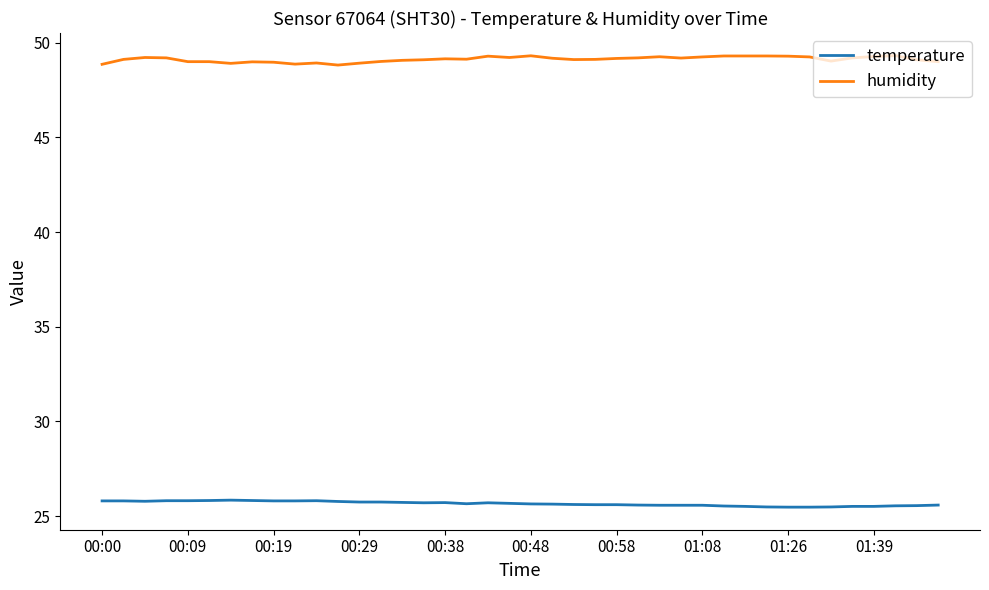

What is the smallest value displayed?

25.5